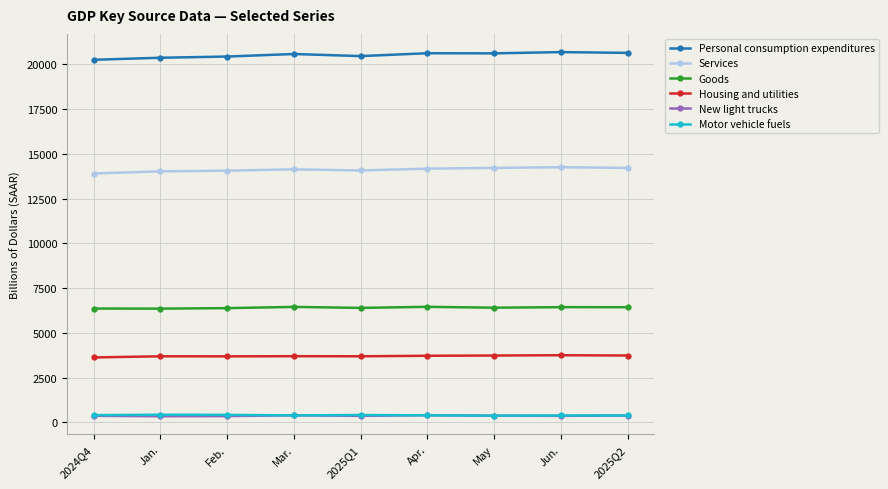

The value of Personal consumption expenditures at 2025Q1 is 20461.6. True or false?

True